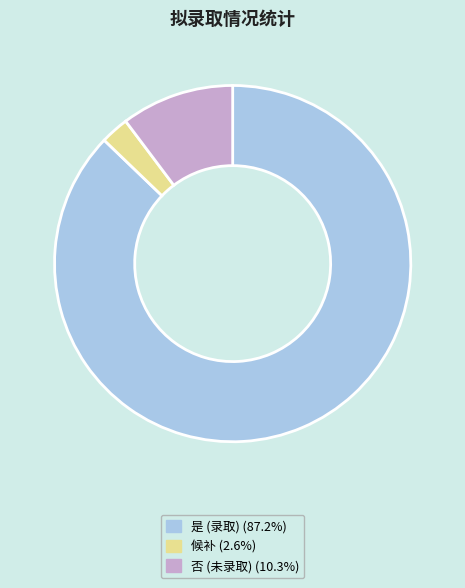

What is the smallest slice in the pie chart?

候补